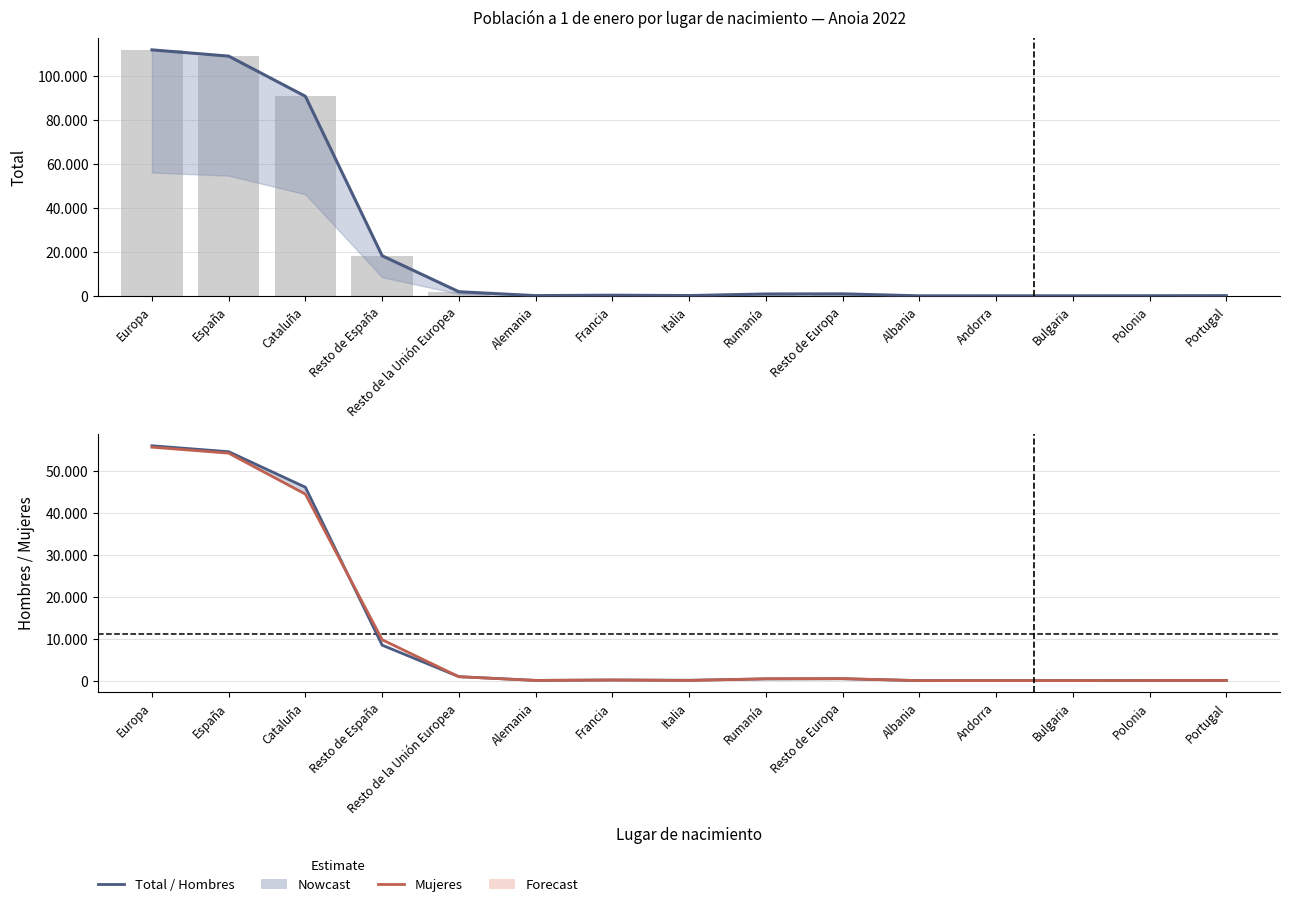

Which series has the widest spread of values?

Total